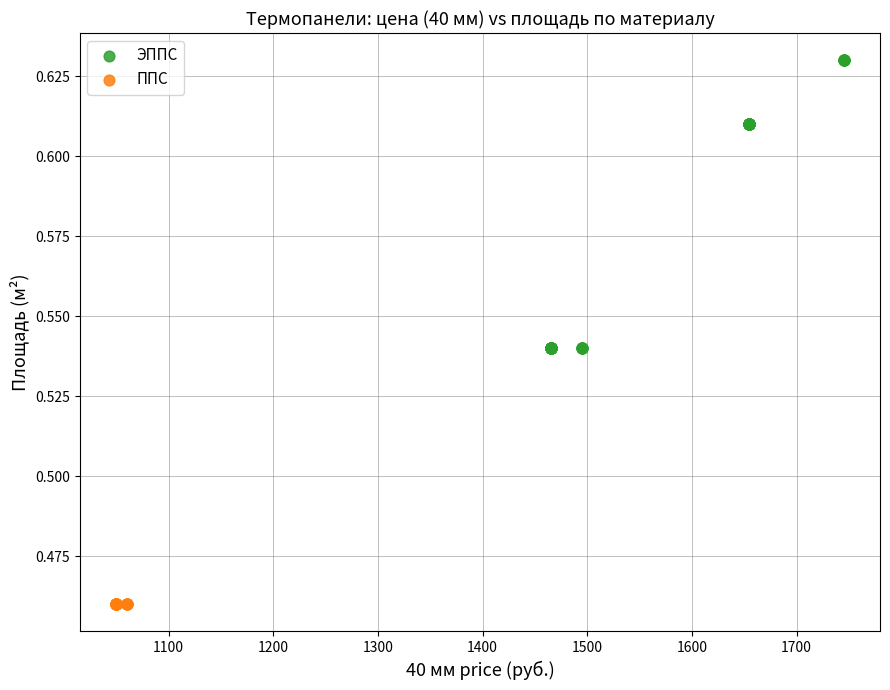

Which series reaches the minimum Y coordinate?

ППС